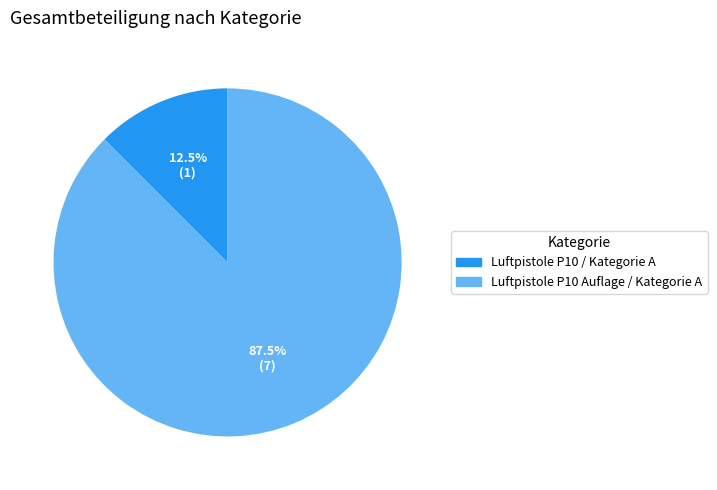

Which category has the smallest portion of the pie?

Luftpistole P10 / Kategorie A